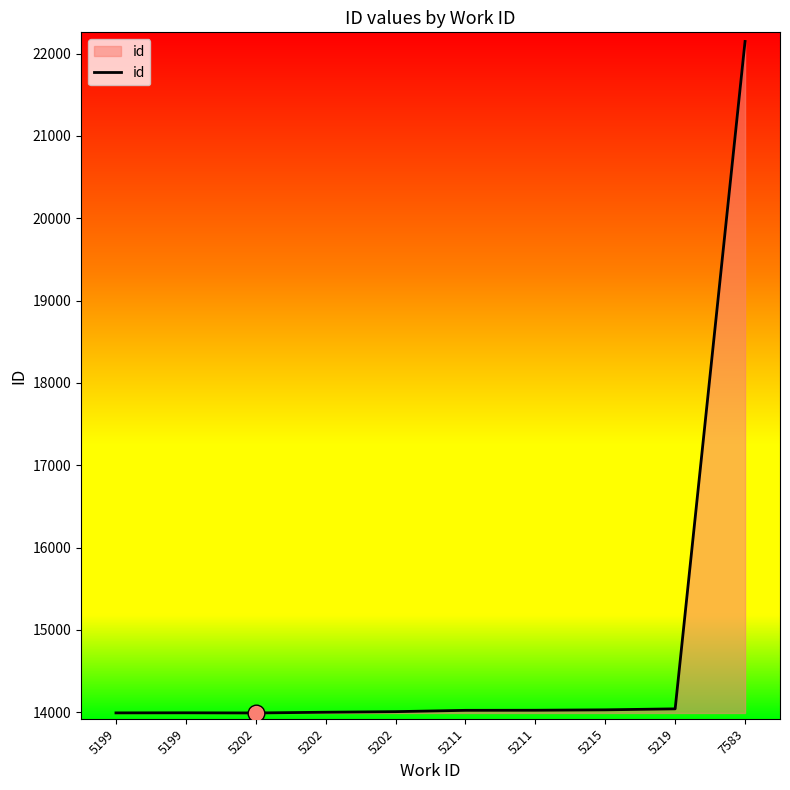

Does the chart have visible grid lines?

No